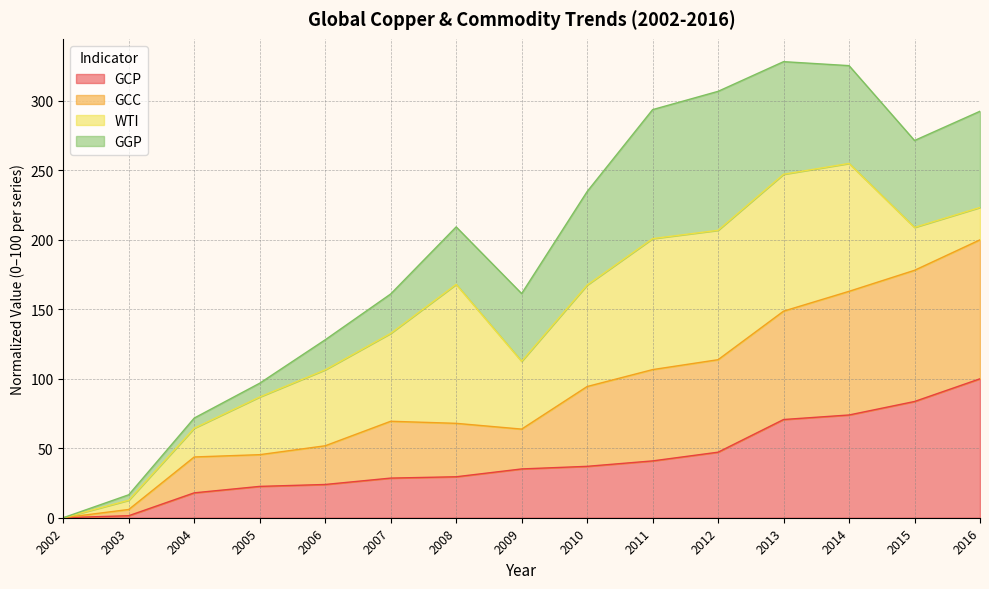

What is the total value across all series at 2006?

128.1